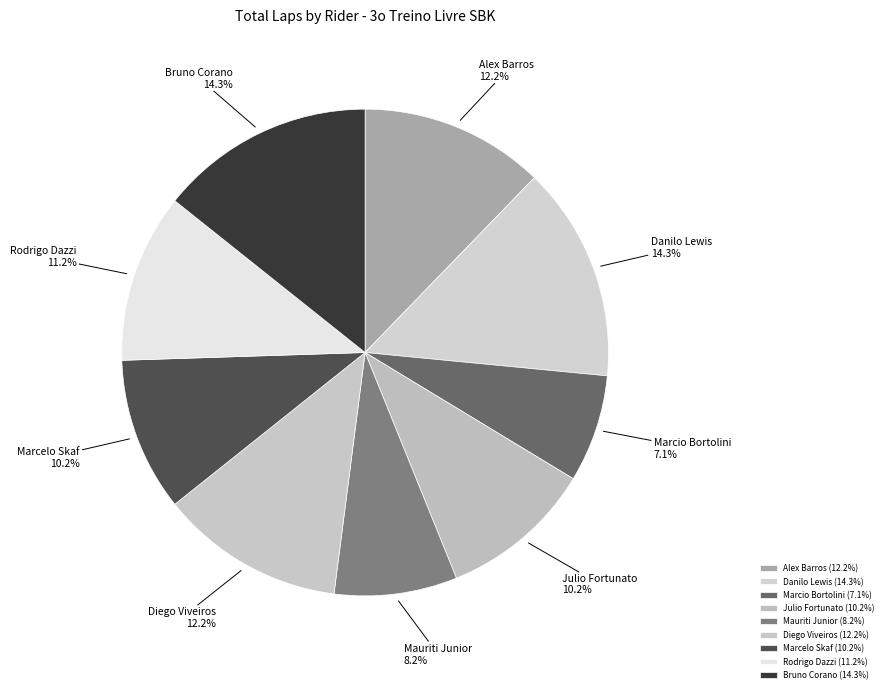

Does Diego Viveiros represent more than half of the total?

No